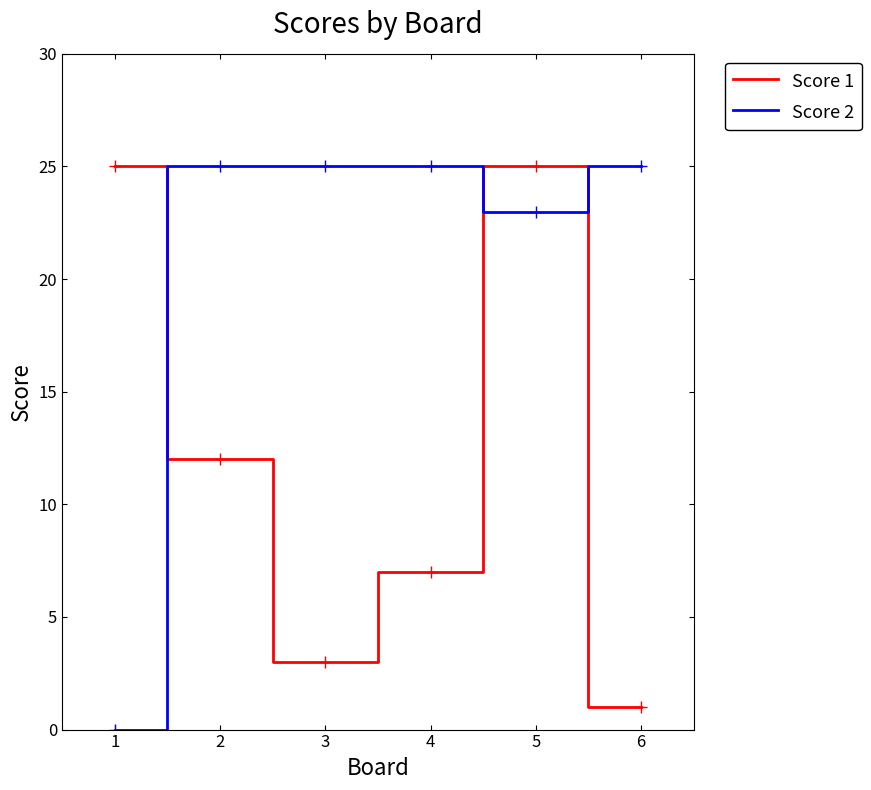

At 6, list the series in order from largest to smallest.

Score 2, Score 1